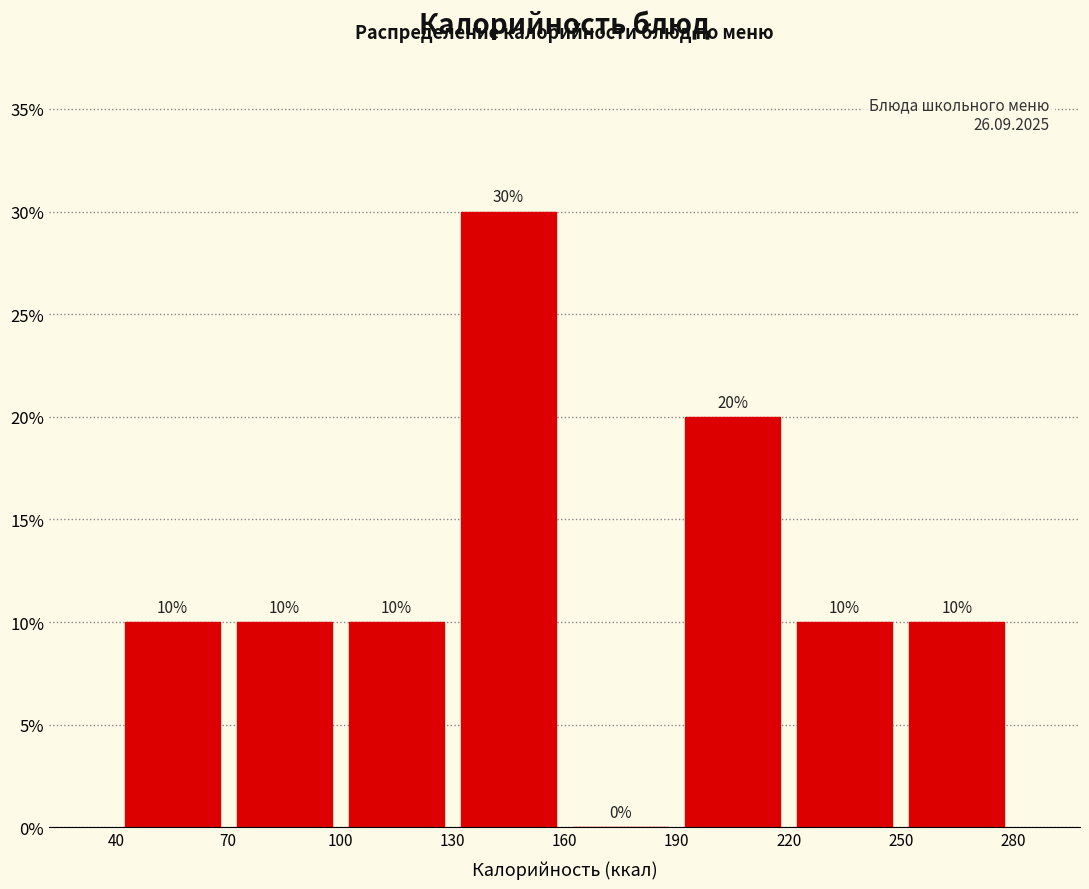

Reading left to right, transcribe this chart: for each bar, give the range it covers on the x-axis and its height.

40 to 70: 10
70 to 100: 10
100 to 130: 10
130 to 160: 30
160 to 190: 0
190 to 220: 20
220 to 250: 10
250 to 280: 10